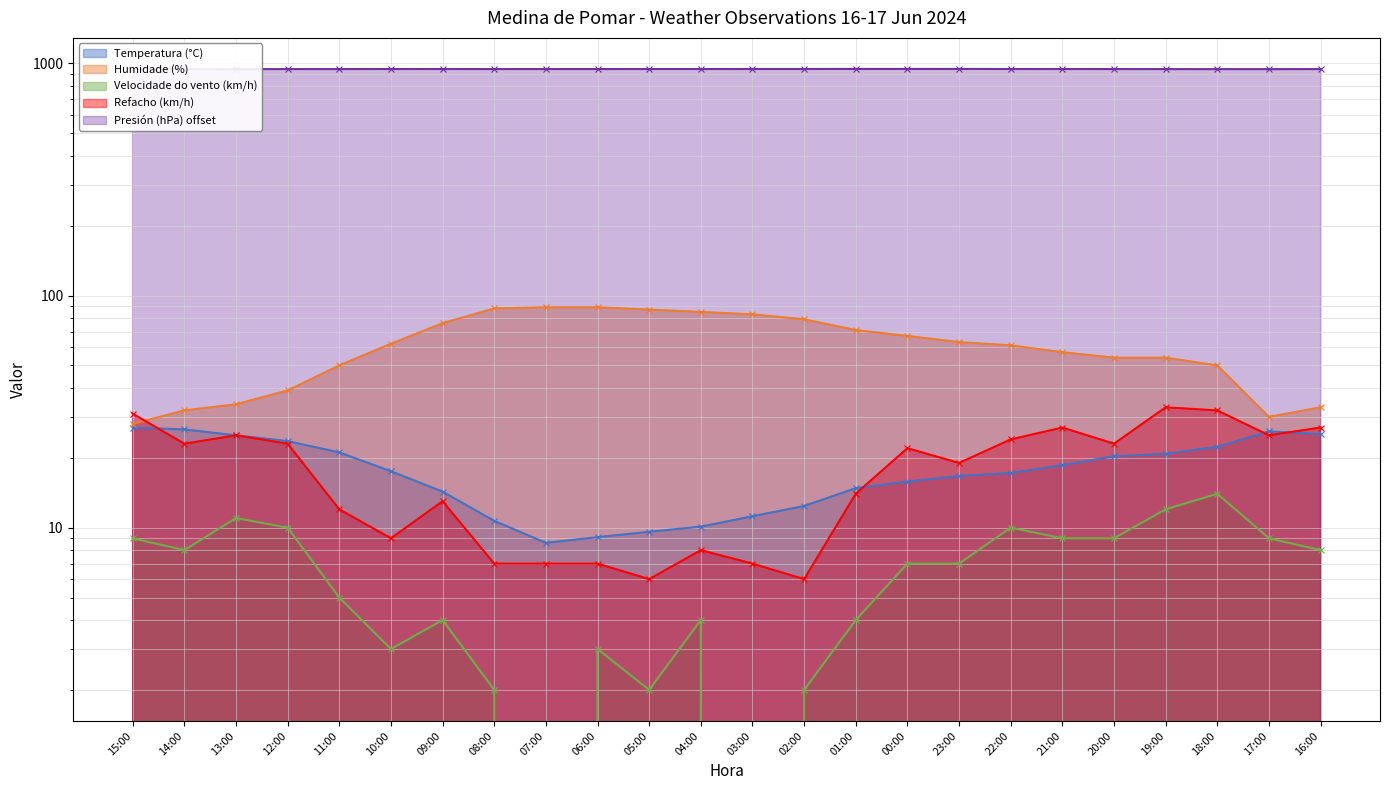

At which label is Presión (hPa) offset closest to 945?

18:00